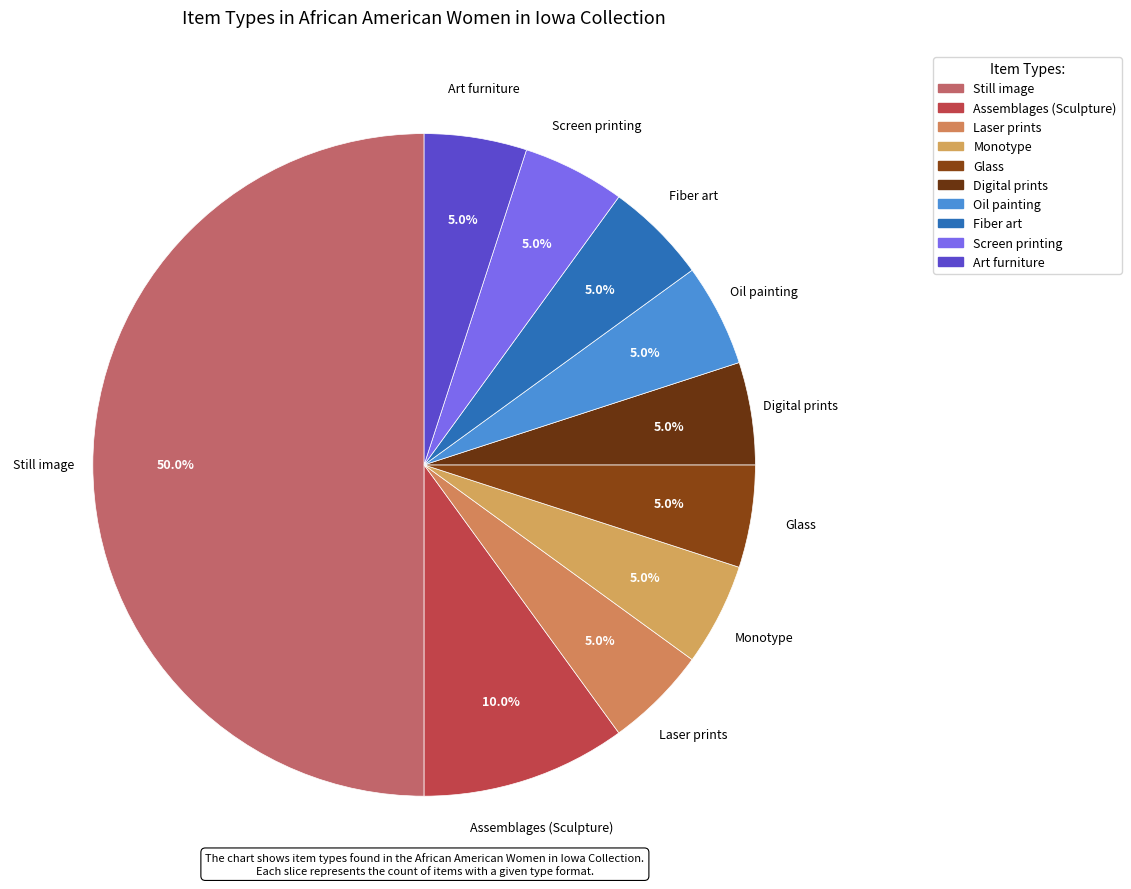

What percentage is the Assemblages (Sculpture) slice, to the nearest percent?

10%